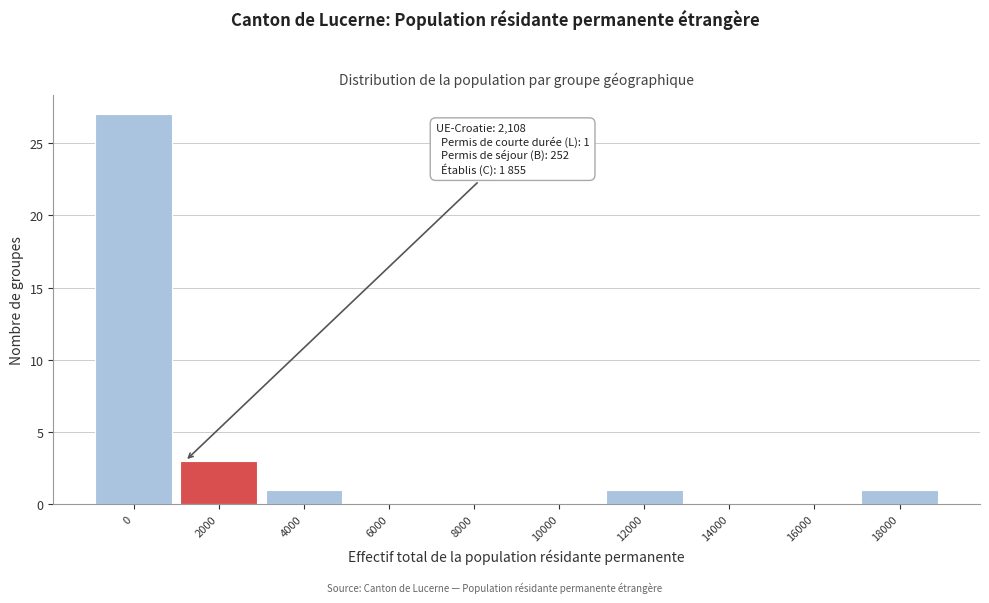

Reading right to left, transcribe all the data shown in this chart.

18000=1	16000=0	14000=0	12000=1	10000=0	8000=0	6000=0	4000=1	2000=3	0=27